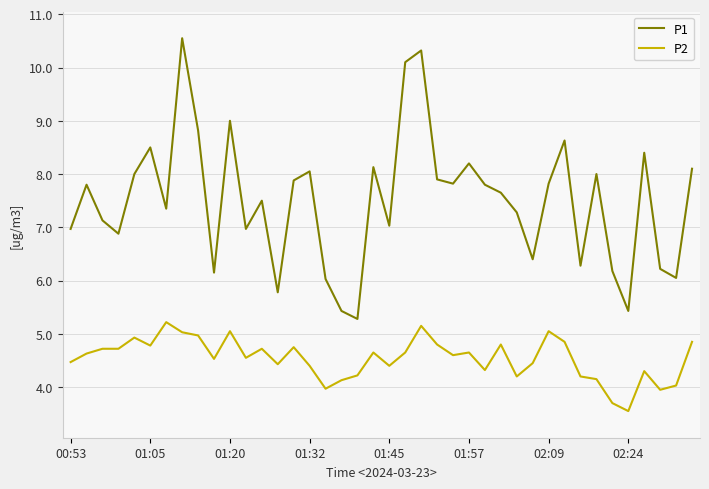

Which series has the largest range (max minus min)?

P1